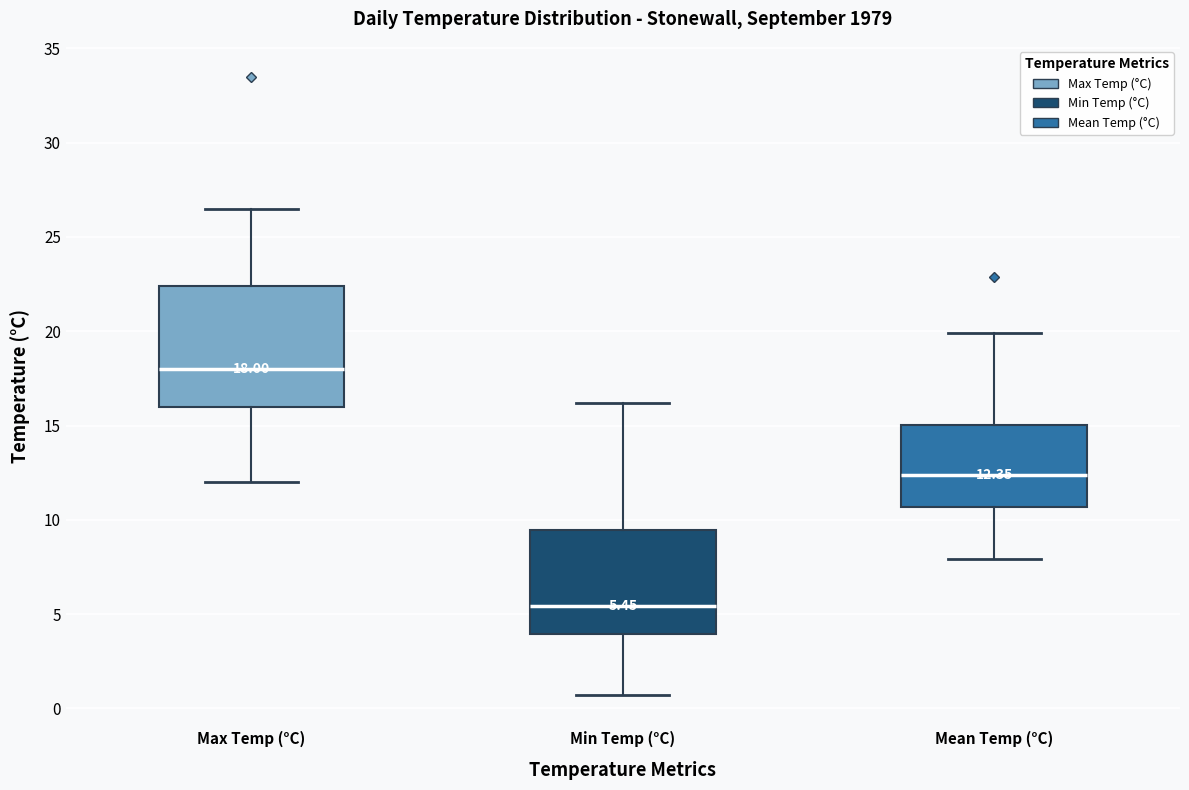

Comparing the boxes themselves (not the whiskers), which one is the tallest?

Max Temp (°C)